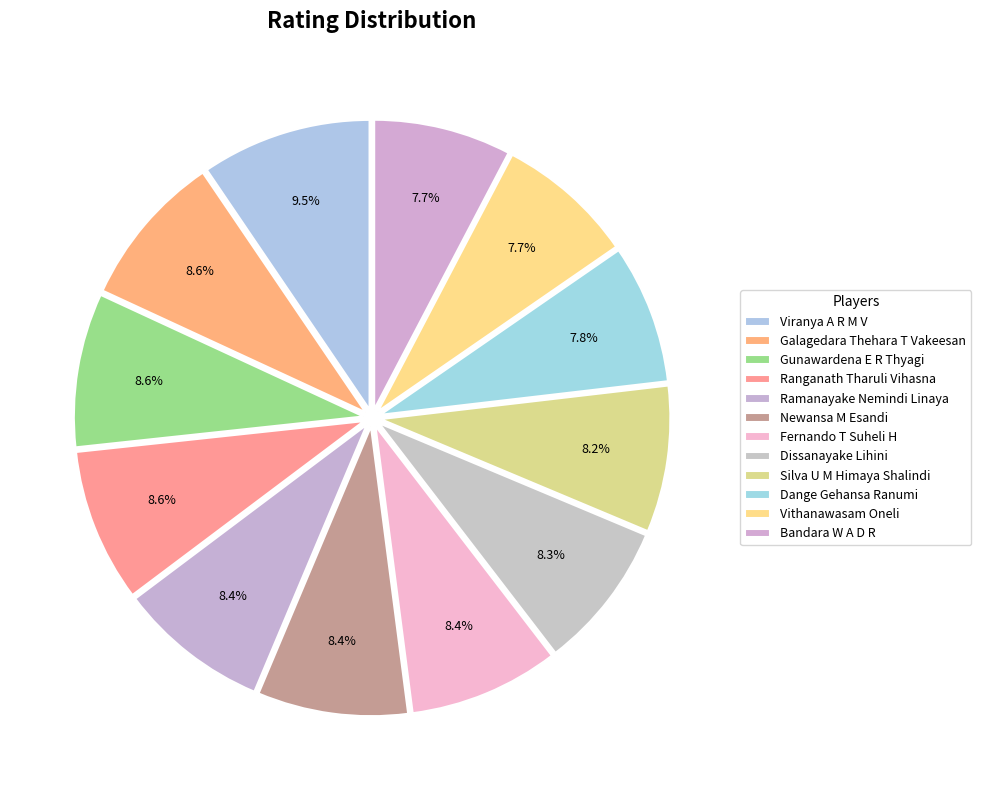

True or false: Gunawardena E R Thyagi accounts for 9% of the total.

True